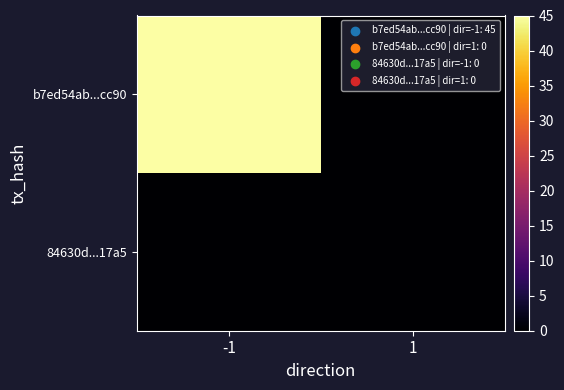

Reading right to left, transcribe all the data shown in this chart.

b7ed54ab...cc90: 1=0	-1=45
84630d...17a5: 1=0	-1=0